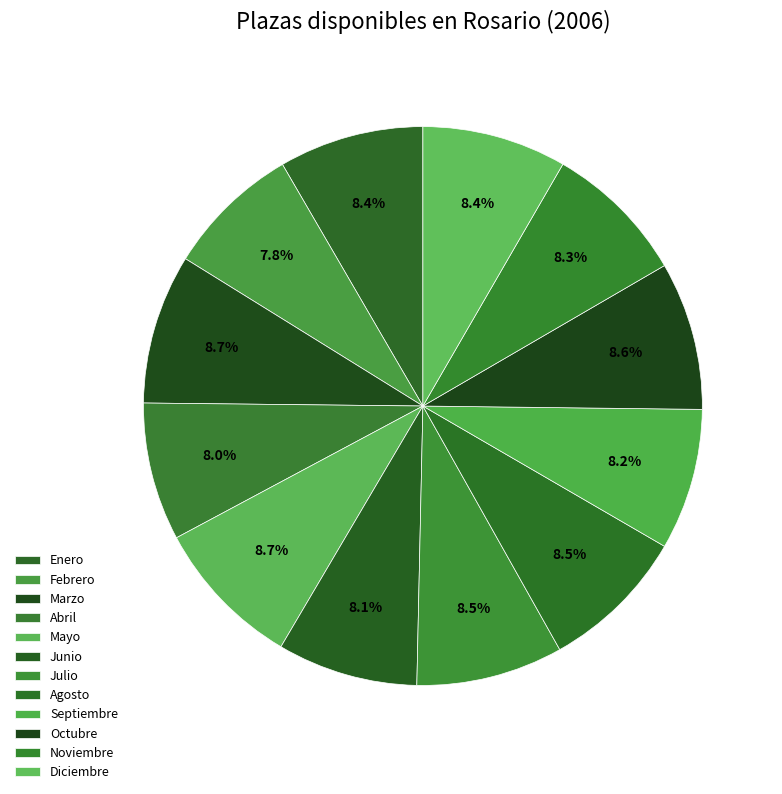

How many slices are in this pie chart?

12